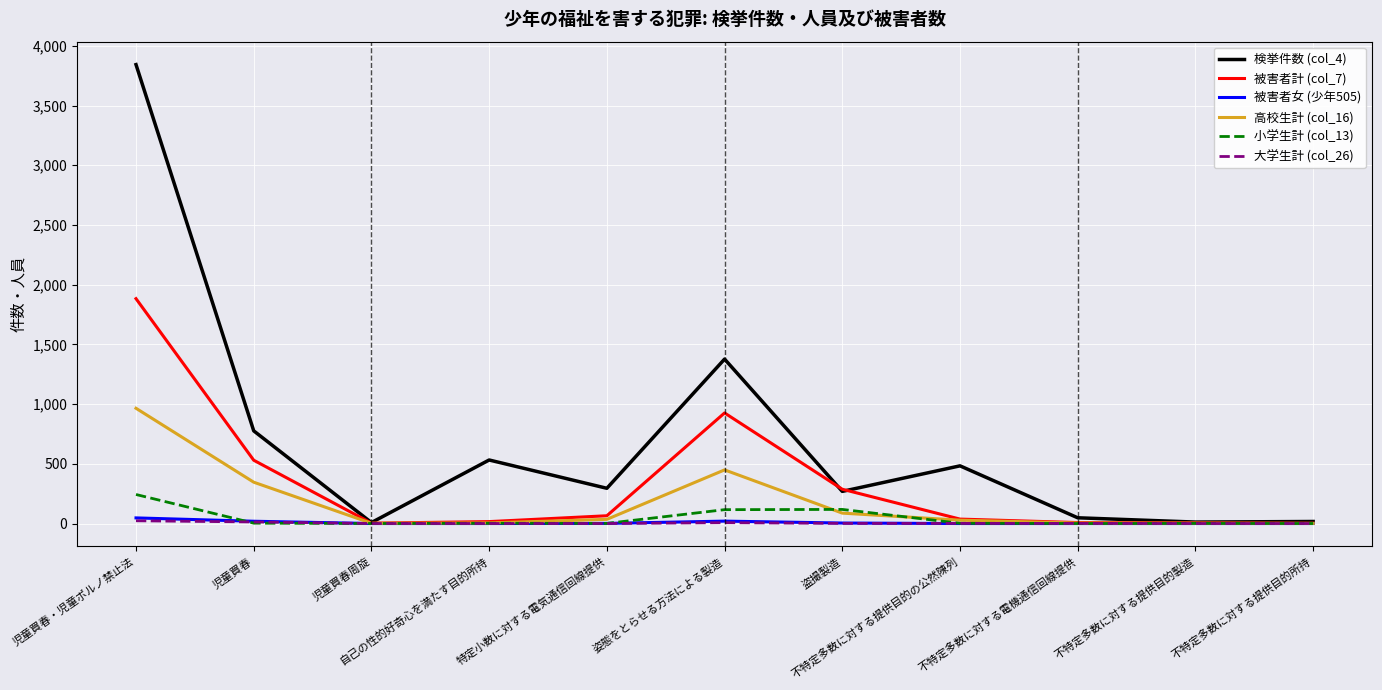

Which series has the largest range (max minus min)?

検挙件数 (col_4)